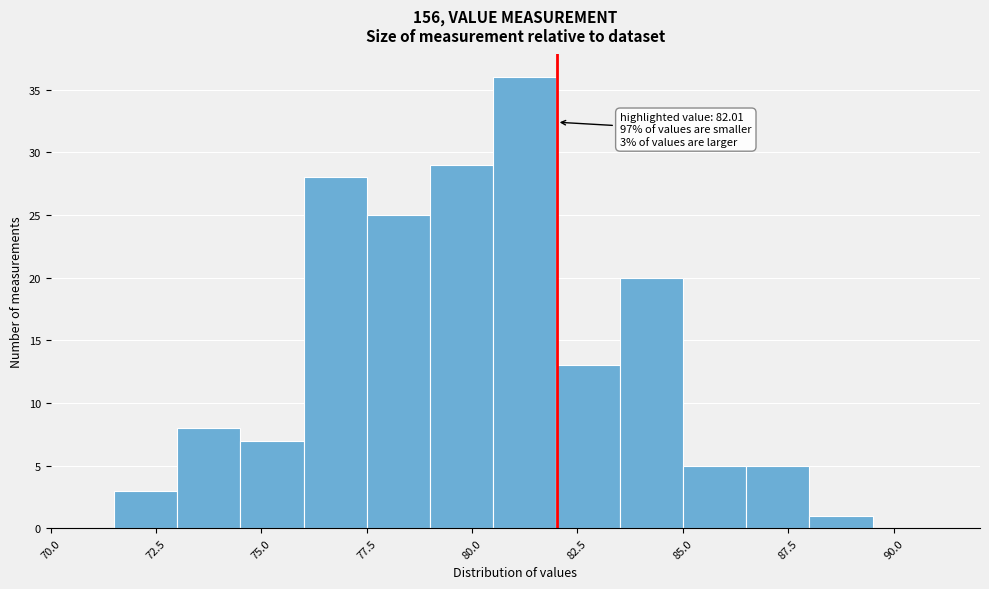

Read against the x-axis, roughly where is the centre of the tallest bar?

81.5